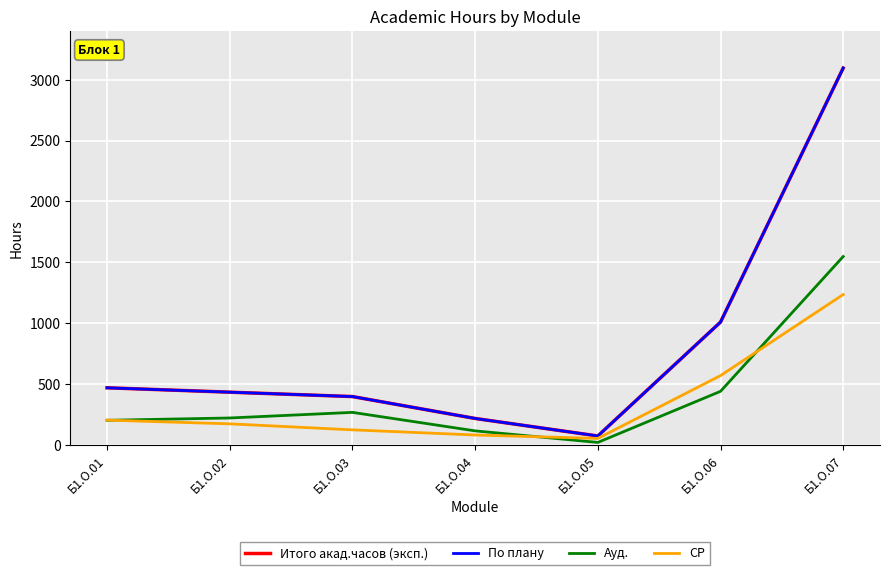

Is this an area chart (filled region under the line)?

No